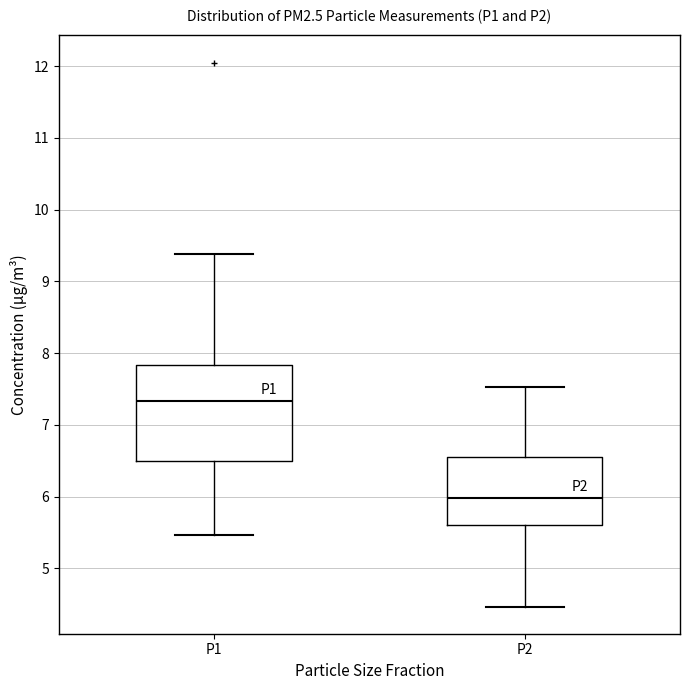

Reading left to right, transcribe this box plot: for each box, give where its median line is, the range the box spans, and where its two whiskers end, as read against the y-axis. The values are not printed on the chart, so give them approximately, as read against the axis.

P1: median 7.3, box 6.5 to 7.8, whiskers 5.5 to 9.4
P2: median 6.0, box 5.6 to 6.6, whiskers 4.5 to 7.5